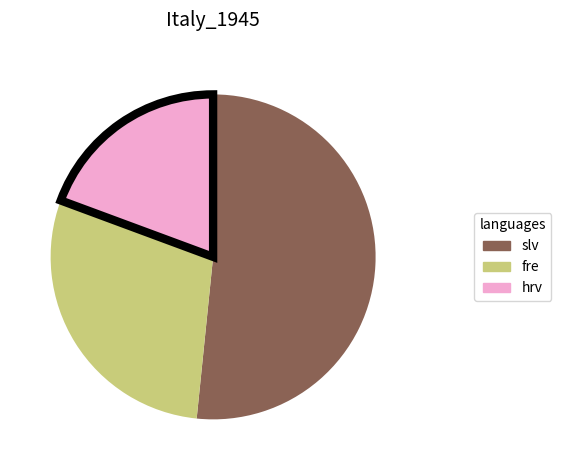

Do fre and slv together represent more than half of the pie?

Yes